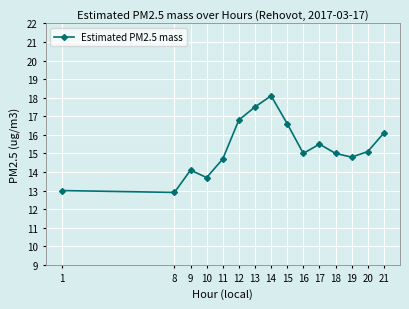

What is the greatest value displayed?

18.1